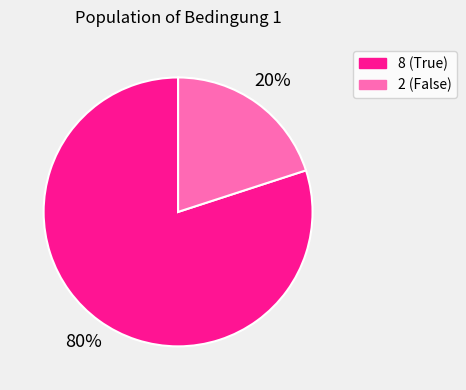

Which category has the biggest portion of the pie?

8